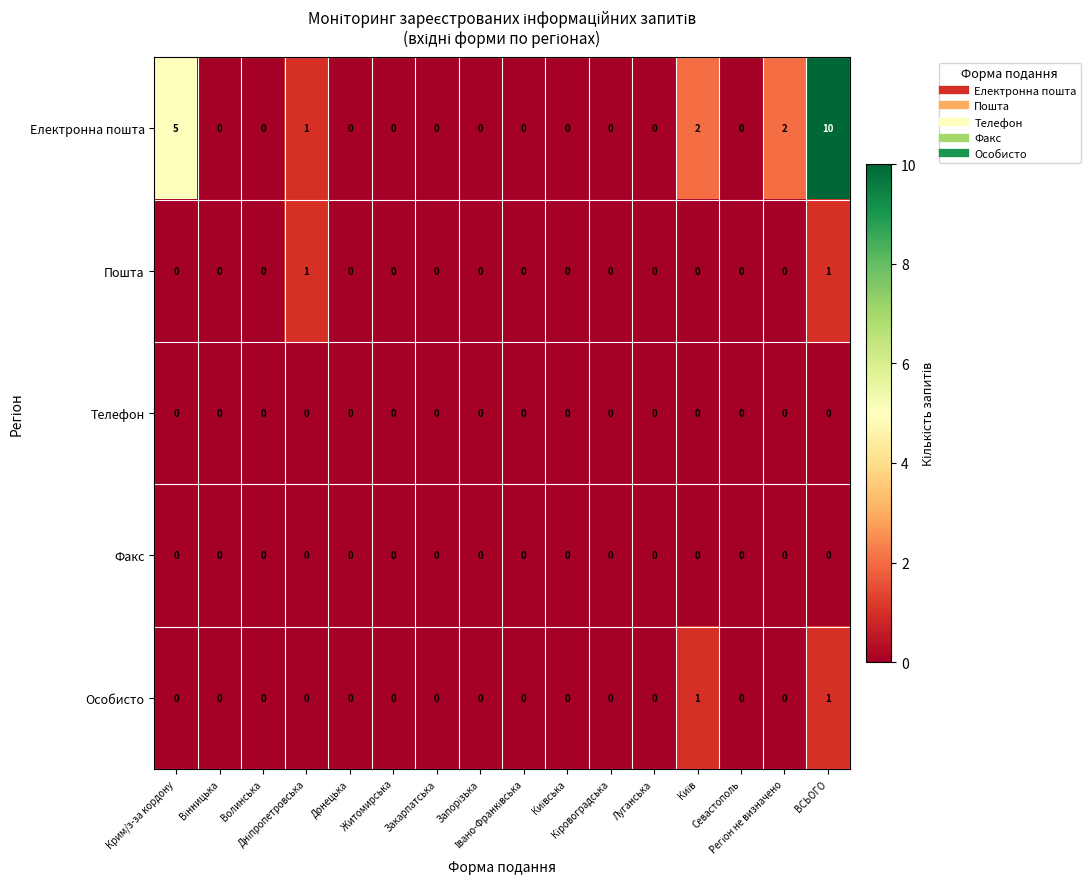

How many distinct data groups are displayed?

5